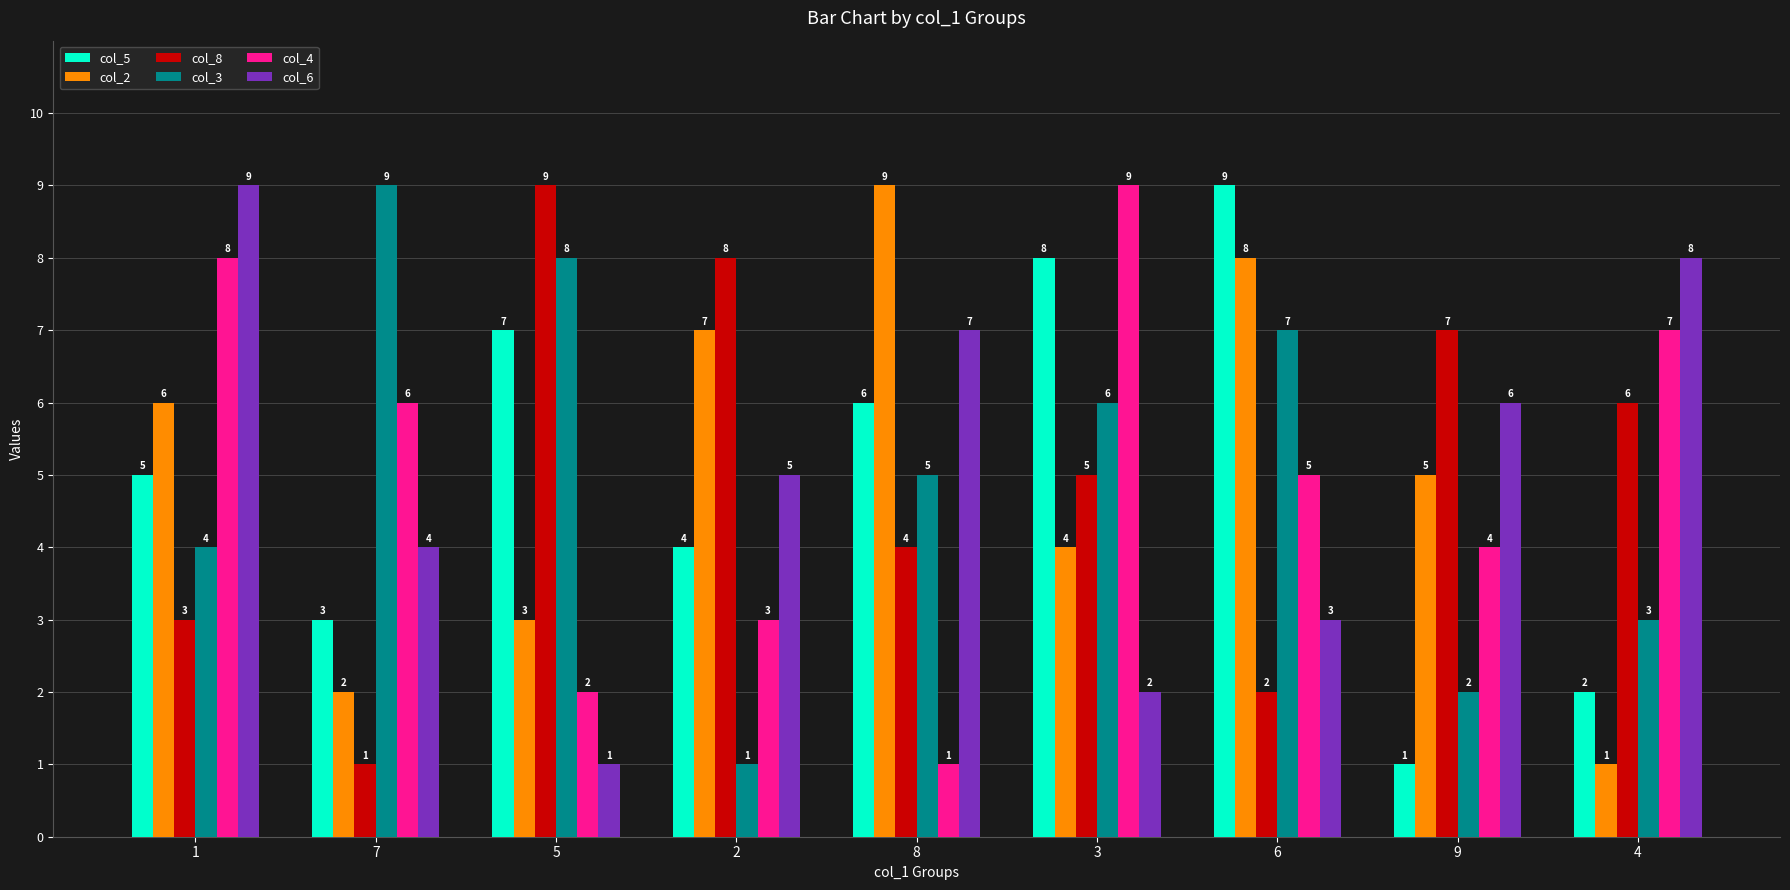

What is the difference between the maximum and second lowest values in the col_8 series?

7